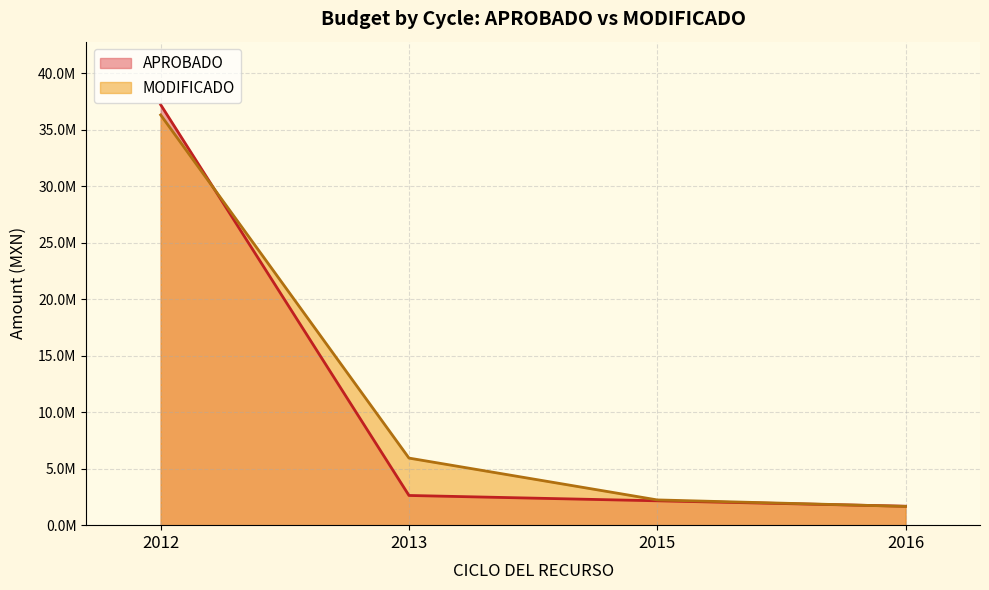

What are all the series names shown in the legend?

APROBADO, MODIFICADO